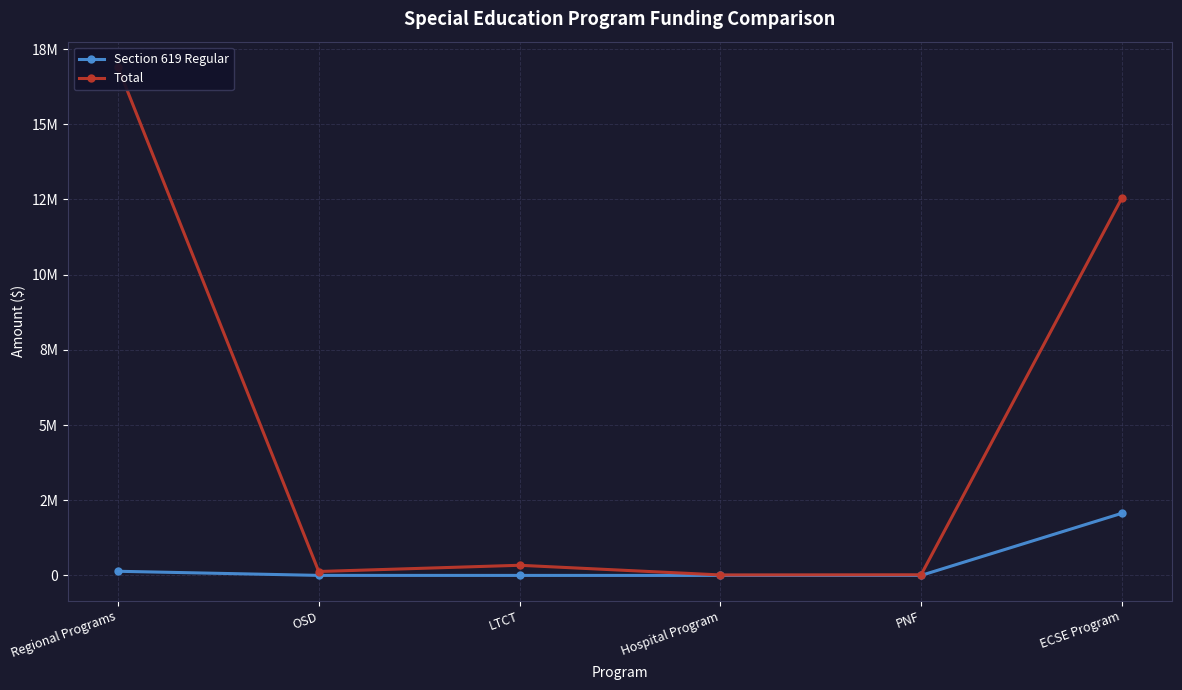

True or false: Total and Section 619 Regular cross at least once.

False